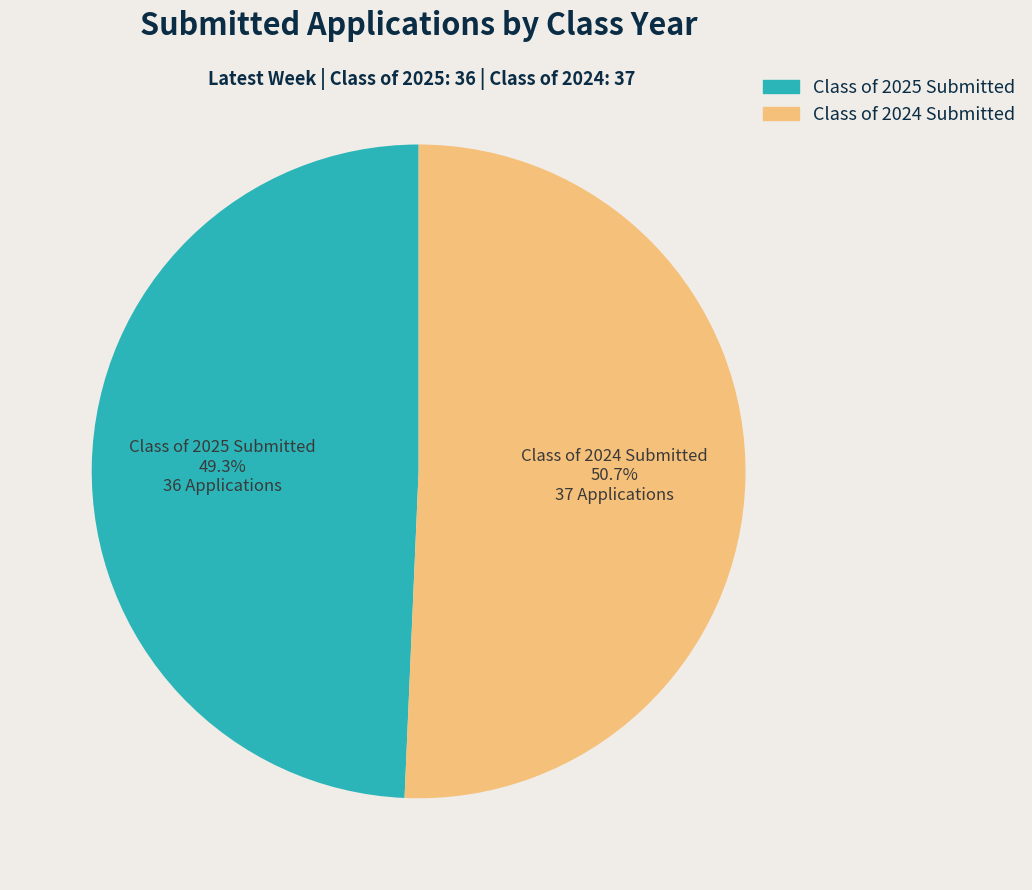

To the nearest percent, what is the difference between the largest and smallest slice percentages?

1%